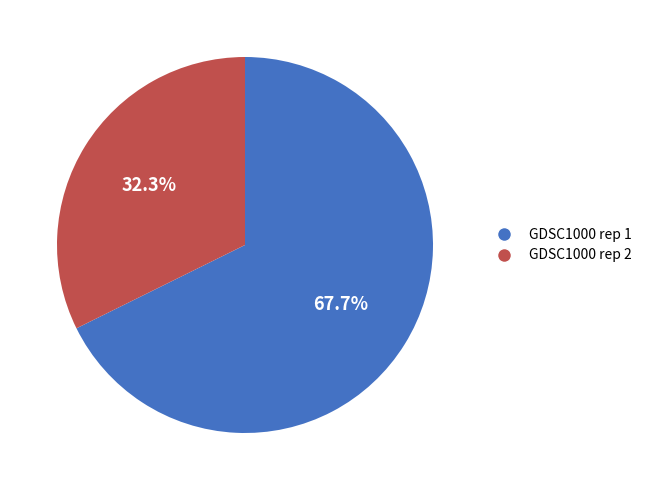

Rank the categories by value from highest to lowest.

GDSC1000 rep 1, GDSC1000 rep 2